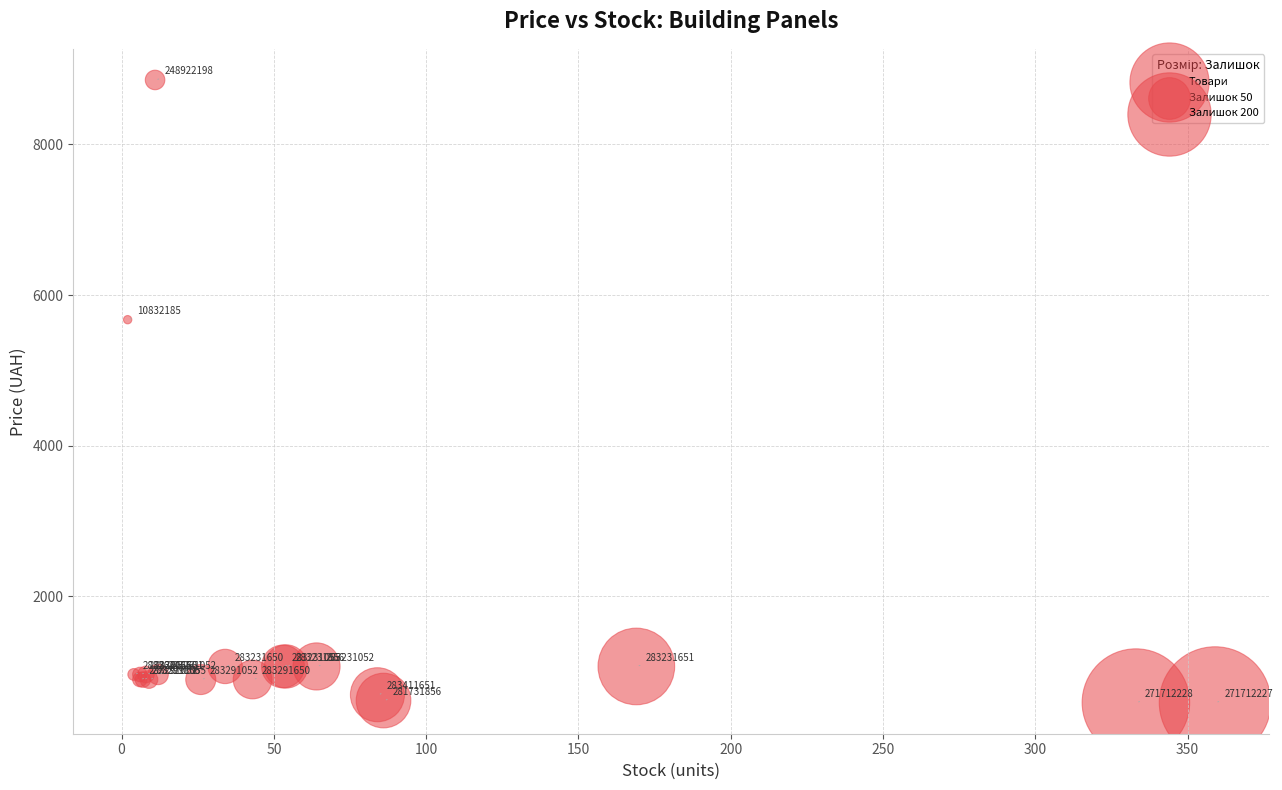

What Y value in the scatter plot is closest to 4723?

5673.8